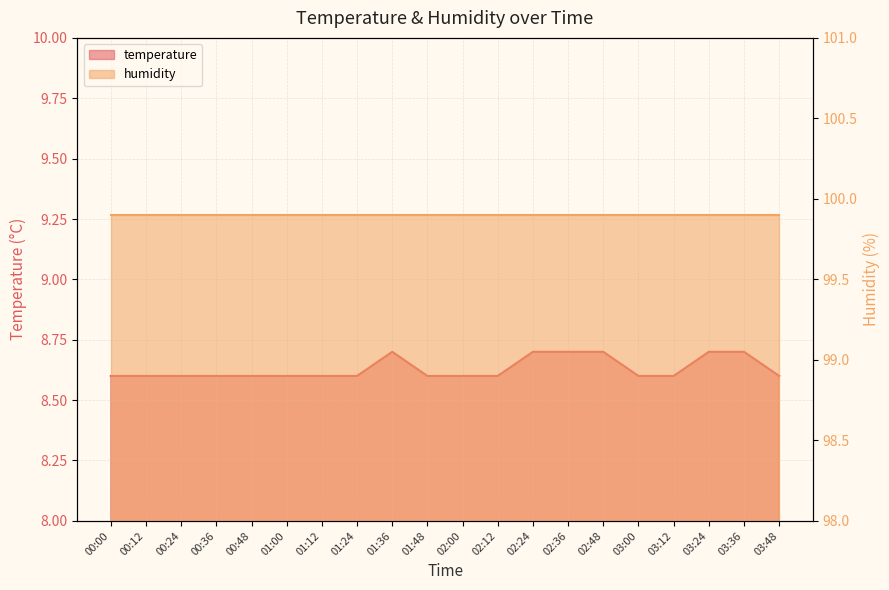

How many categories are shown in the chart?

20